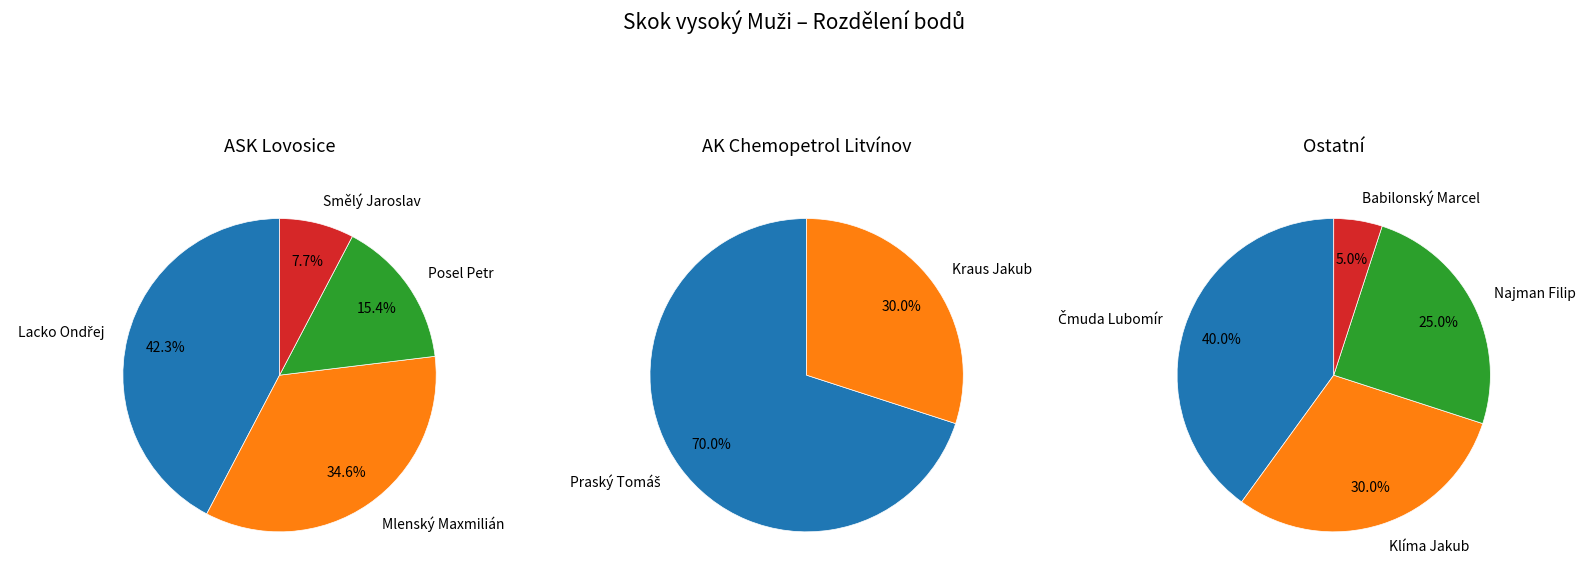

What is the ratio of the value at Babilonský Marcel to the value at Lacko Ondřej?

0.1